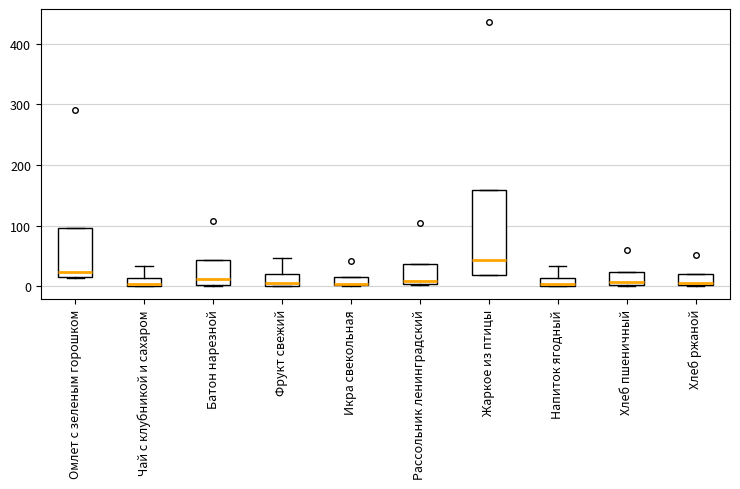

Where is the lower edge of the box for Хлеб пшеничный on the y-axis? The values are not printed on the chart, so give them approximately, as read against the axis.

0